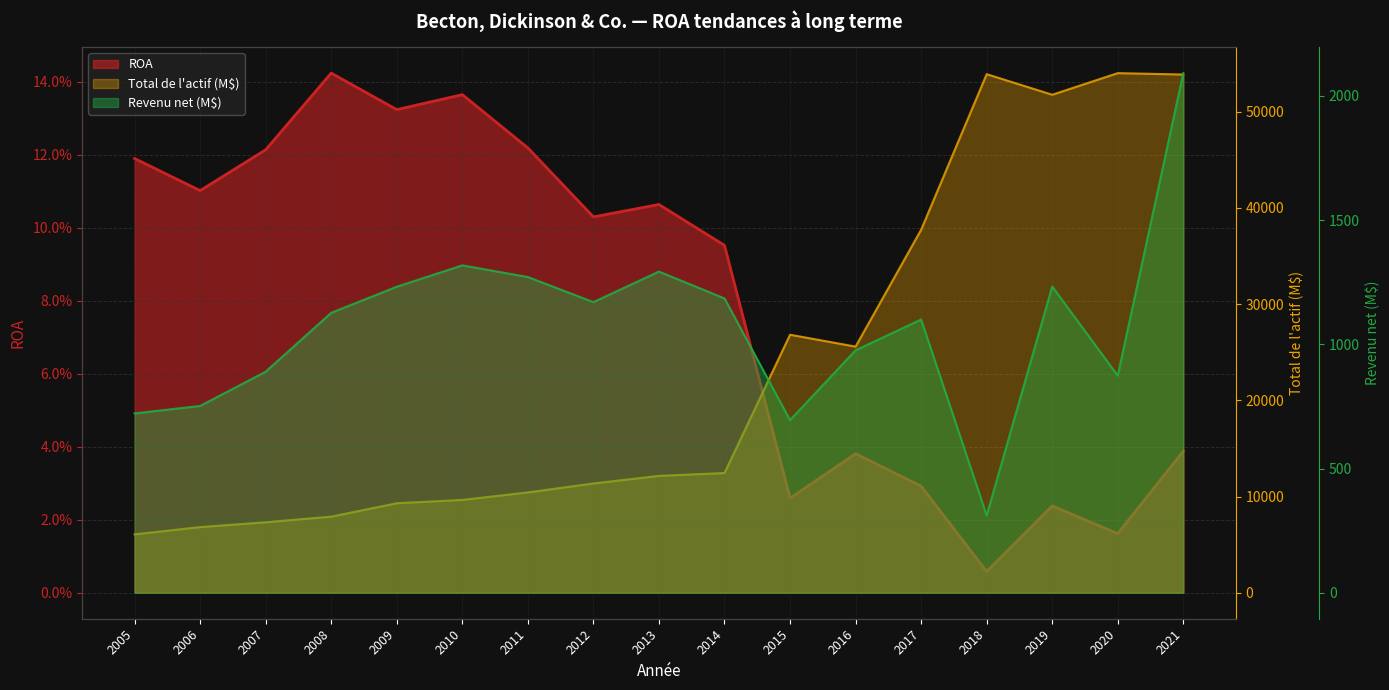

True or false: Revenu net (M$) has more than 0 points higher than both neighbors.

True